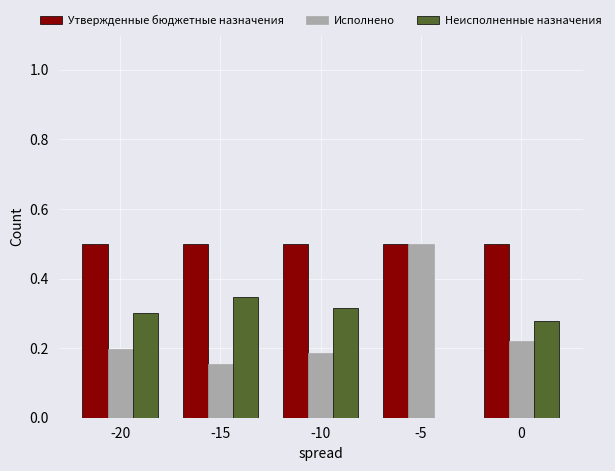

What is the sum of all Неисполненные назначения values?

1.2